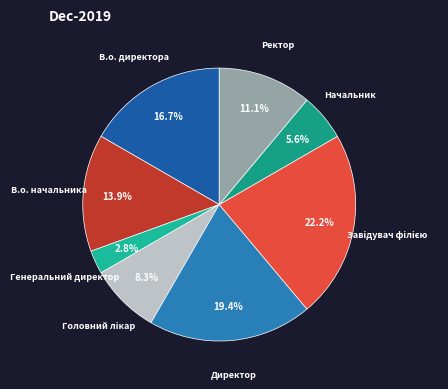

Approximately how many times larger is the value at Ректор compared to Генеральний директор?

4.0